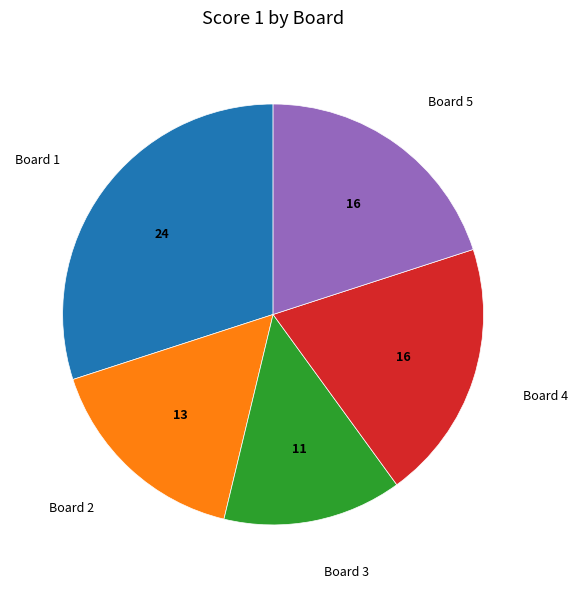

Does Board 3 account for over 50% of the chart?

No